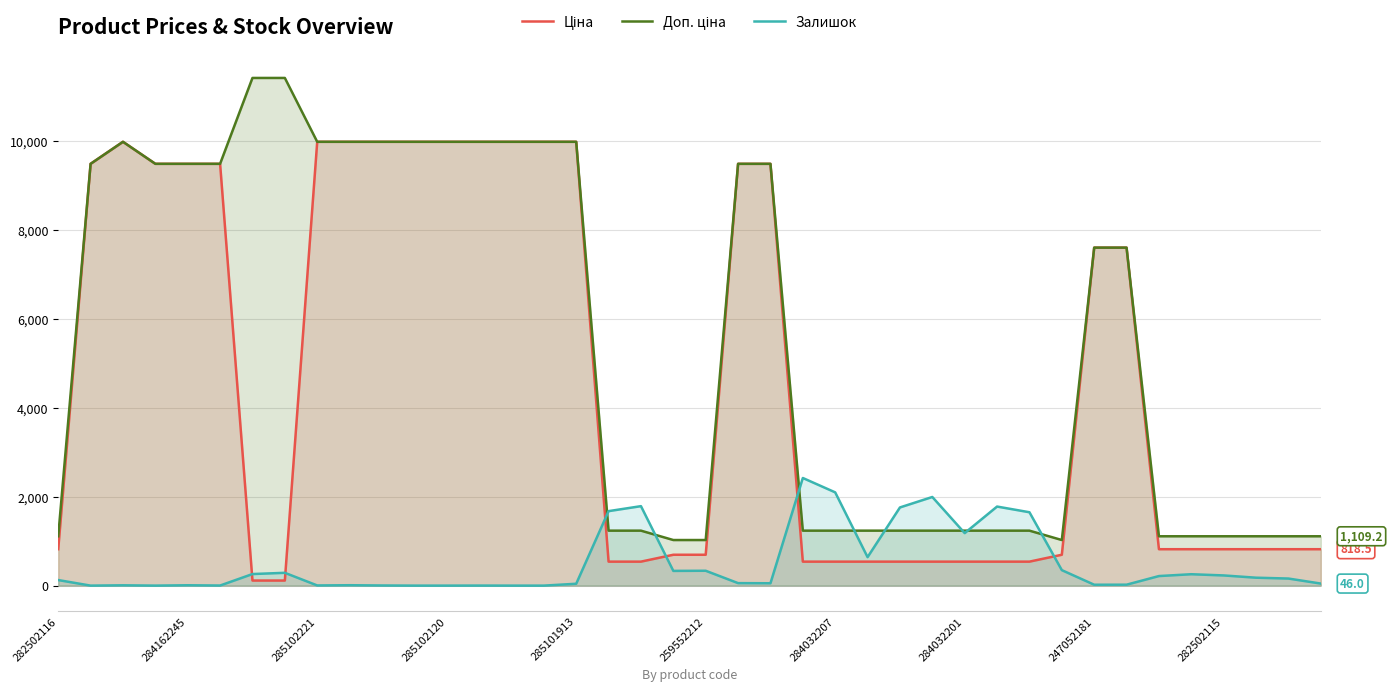

What are all the series names shown in the legend?

Ціна, Доп. ціна, Залишок